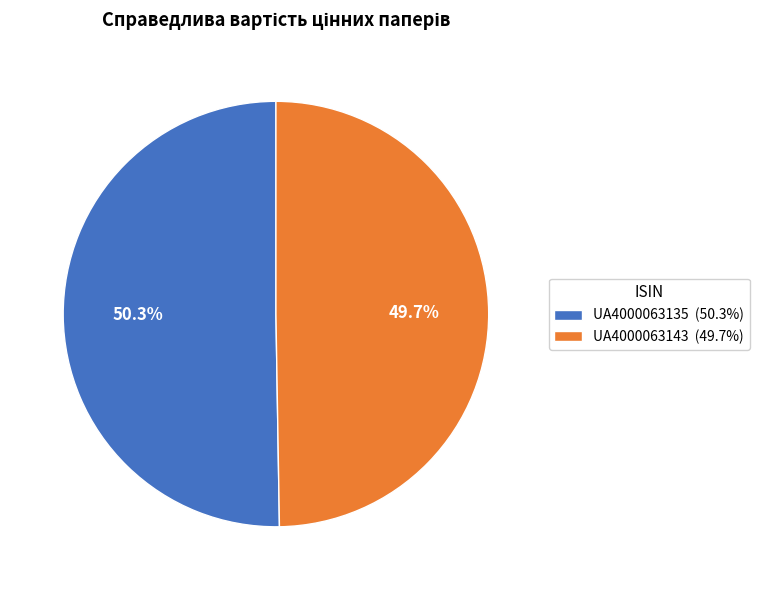

Approximately how many times larger is the value at UA4000063135 compared to UA4000063143?

1.0